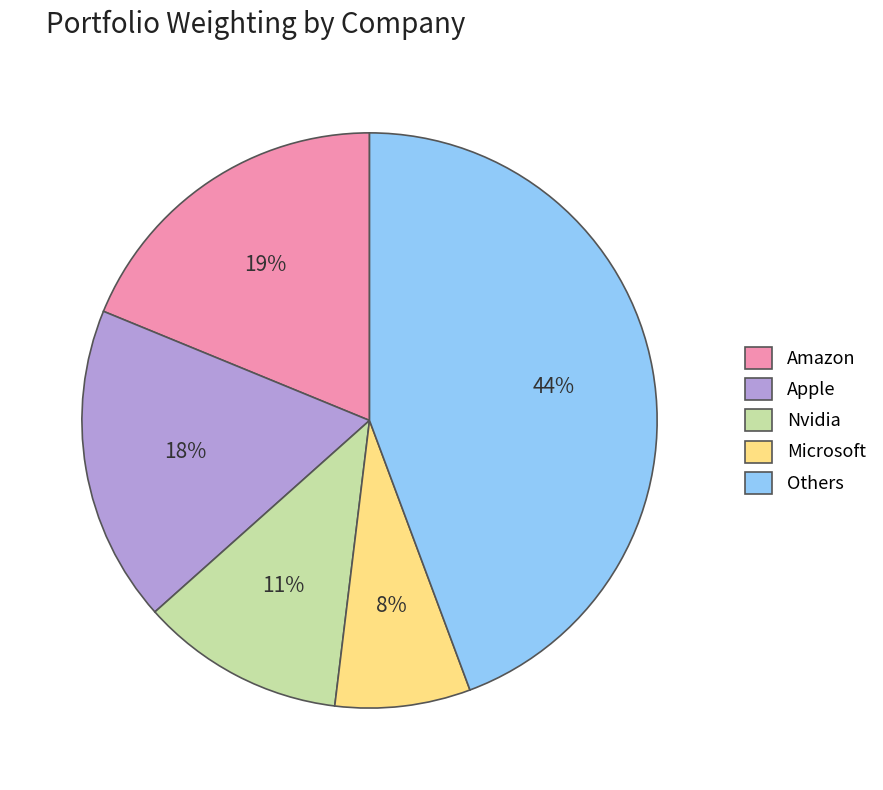

True or false: Microsoft accounts for 8% of the total.

True